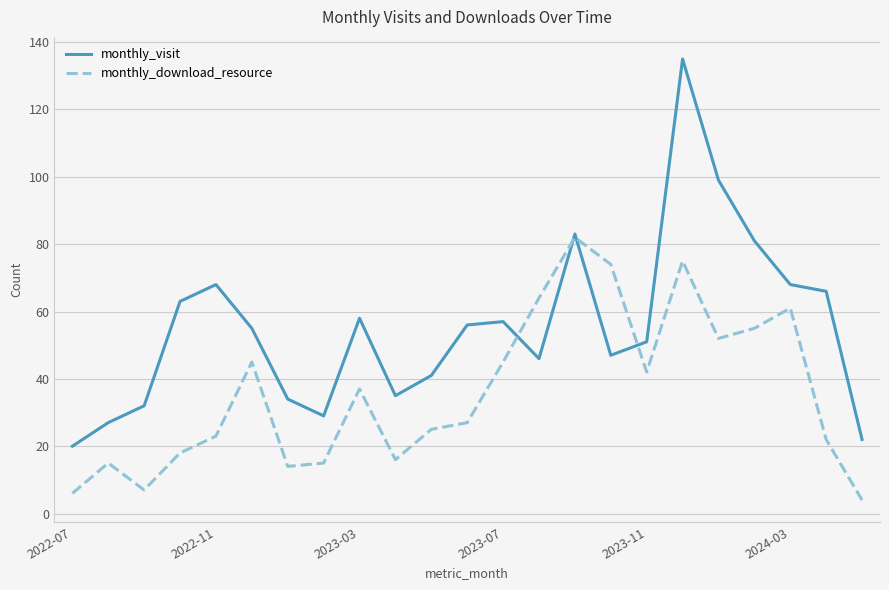

What is the highest value of the monthly_visit series?

135